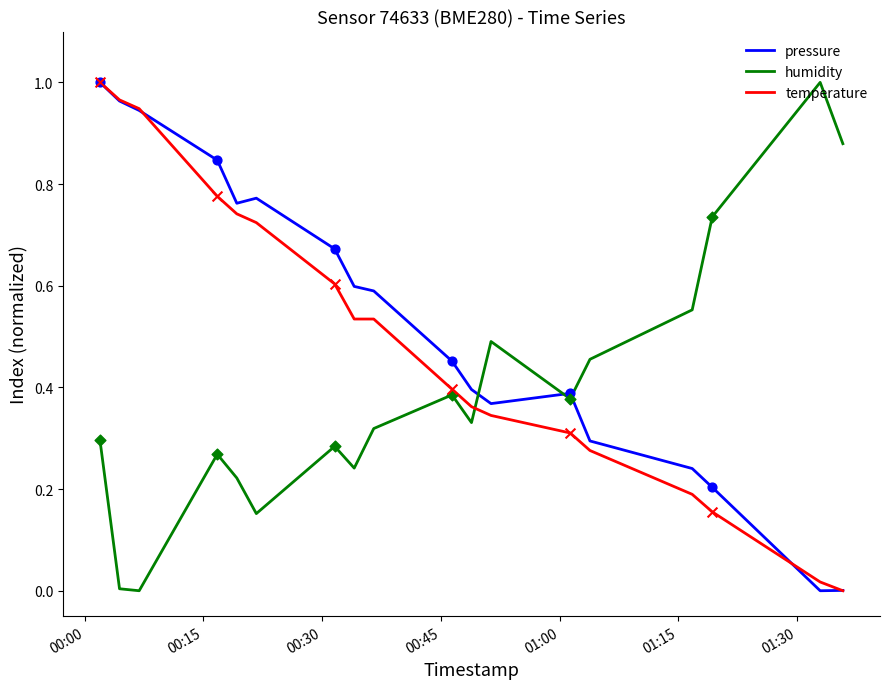

What are all the series names shown in the legend?

pressure, humidity, temperature